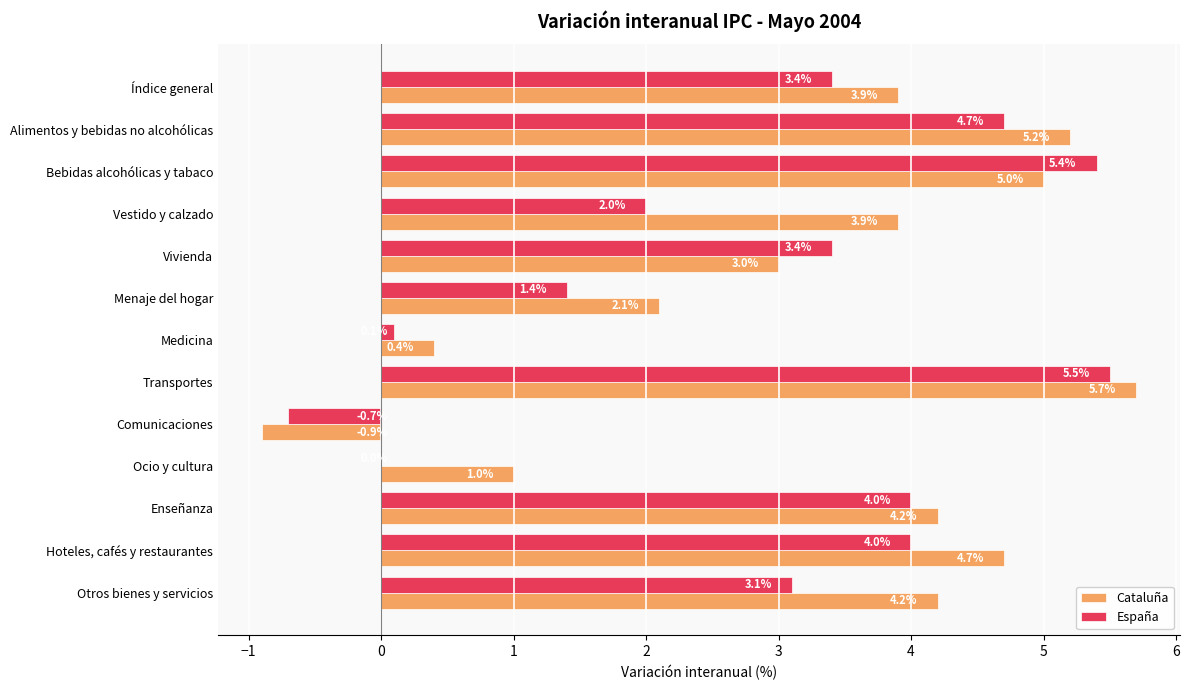

Is the value of Cataluña at Comunicaciones greater than the value of España at Ocio y cultura?

No